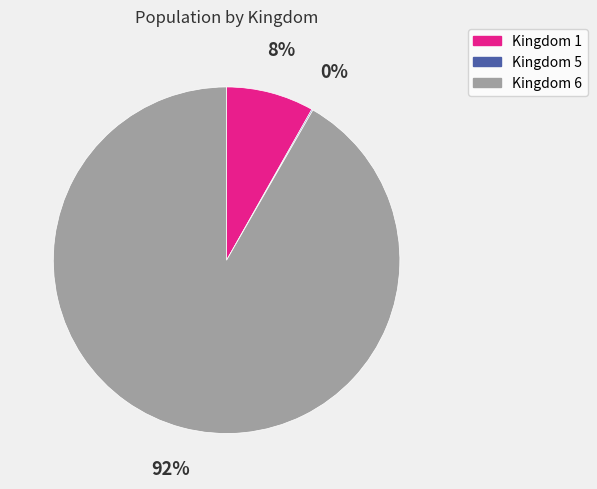

To the nearest percent, what is the average slice percentage?

33%